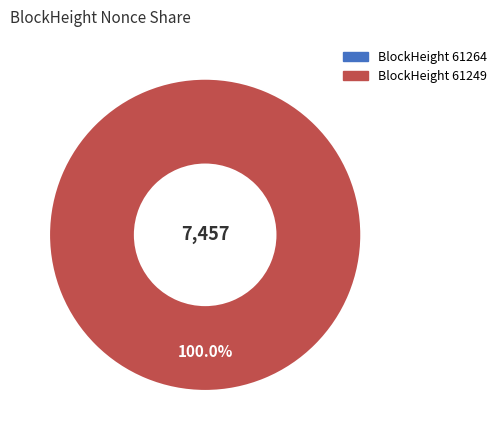

Which has a higher value, 61264 or 61249?

61249